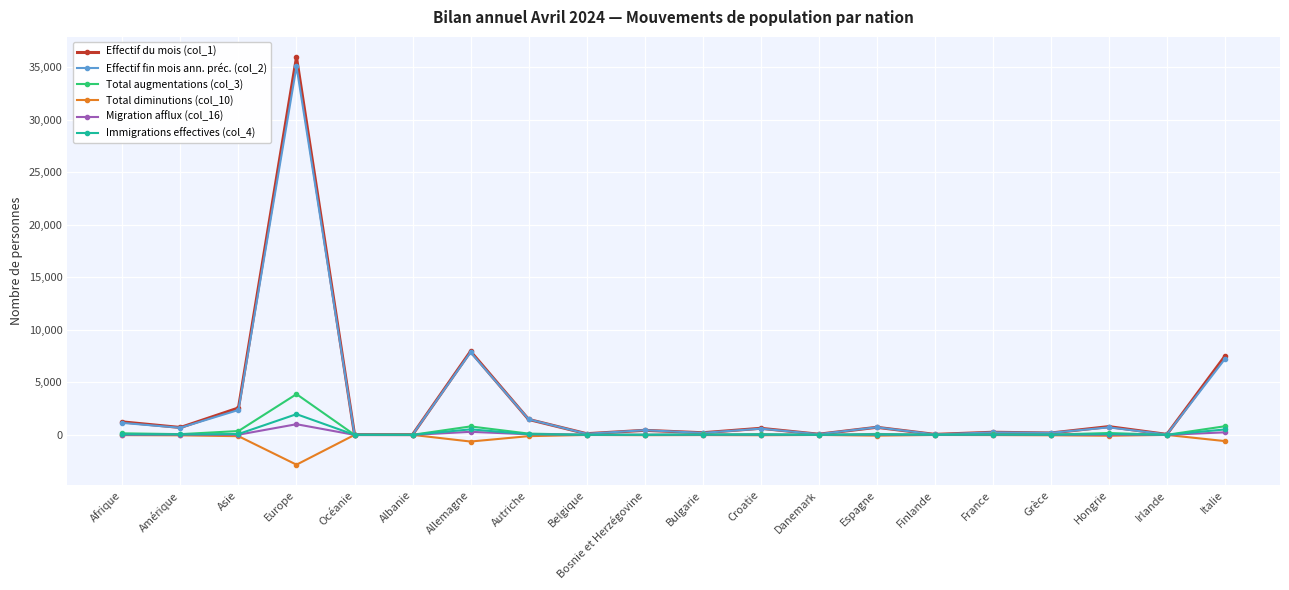

Where does the Effectif fin mois ann. préc. (col_2) series first go above 594?

Afrique